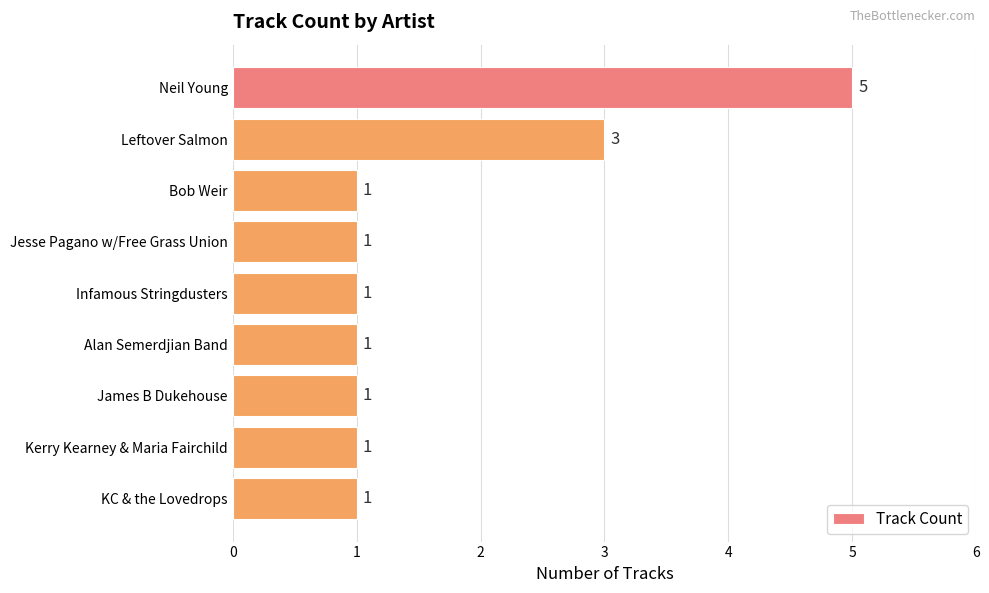

True or false: the data shows 1 at Bob Weir.

True